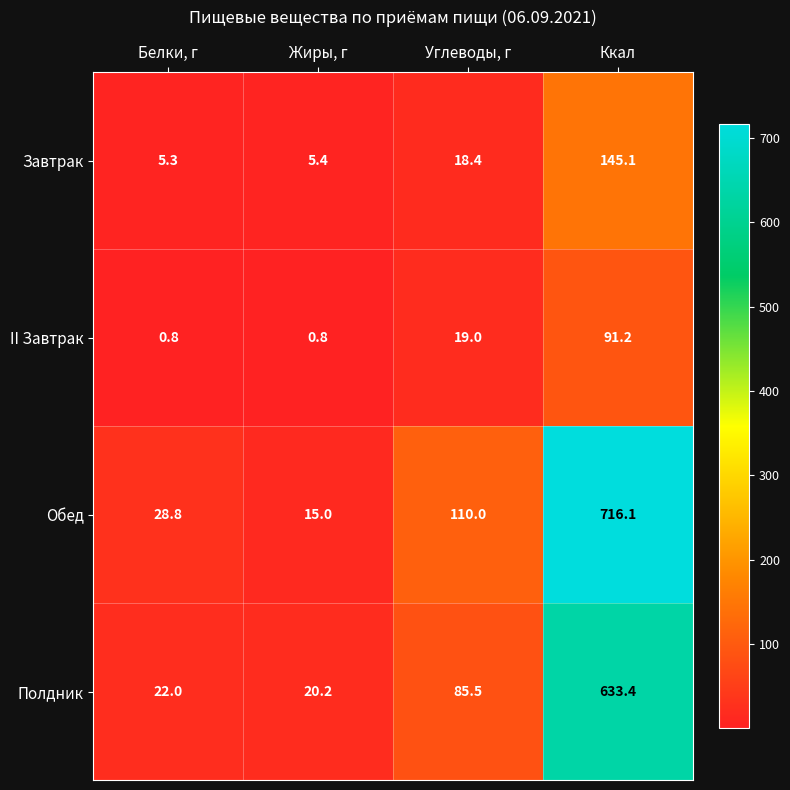

What is the lowest value of the Полдник series?

20.2